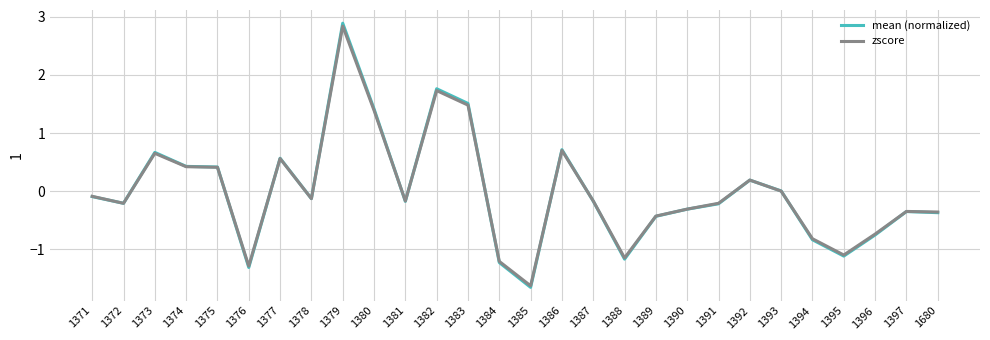

What is the total value across all series at 1374?

0.8